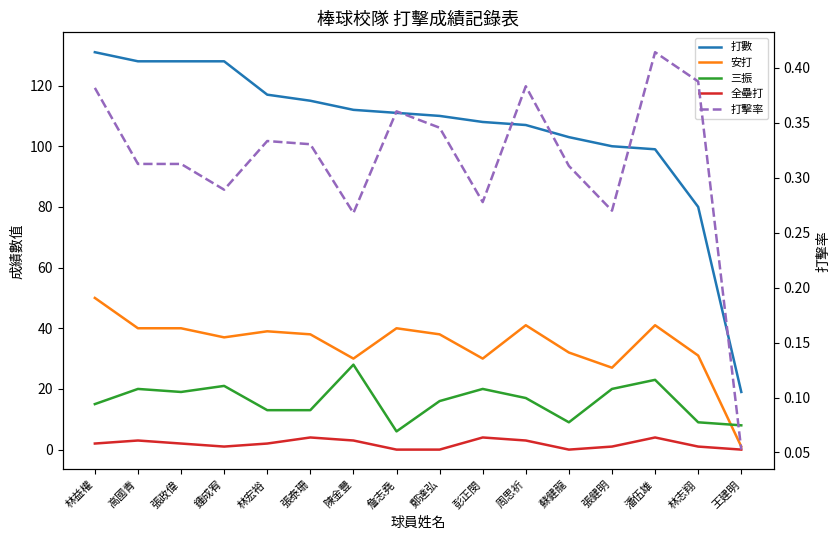

Reading right to left, transcribe all the data shown in this chart.

打數: 王建明=19.0	林志翔=80.0	潘伍雄=99.0	張健明=100.0	蘇健龍=103.0	周思祈=107.0	彭正閔=108.0	鄭達弘=110.0	詹志堯=111.0	陳金豐=112.0	張泰珊=115.0	林宏裕=117.0	鍾成宥=128.0	張政偉=128.0	高國青=128.0	林益權=131.0
安打: 王建明=1.0	林志翔=31.0	潘伍雄=41.0	張健明=27.0	蘇健龍=32.0	周思祈=41.0	彭正閔=30.0	鄭達弘=38.0	詹志堯=40.0	陳金豐=30.0	張泰珊=38.0	林宏裕=39.0	鍾成宥=37.0	張政偉=40.0	高國青=40.0	林益權=50.0
三振: 王建明=8.0	林志翔=9.0	潘伍雄=23.0	張健明=20.0	蘇健龍=9.0	周思祈=17.0	彭正閔=20.0	鄭達弘=16.0	詹志堯=6.0	陳金豐=28.0	張泰珊=13.0	林宏裕=13.0	鍾成宥=21.0	張政偉=19.0	高國青=20.0	林益權=15.0
全壘打: 王建明=0.0	林志翔=1.0	潘伍雄=4.0	張健明=1.0	蘇健龍=0.0	周思祈=3.0	彭正閔=4.0	鄭達弘=0.0	詹志堯=0.0	陳金豐=3.0	張泰珊=4.0	林宏裕=2.0	鍾成宥=1.0	張政偉=2.0	高國青=3.0	林益權=2.0
打擊率: 王建明=0.1	林志翔=0.4	潘伍雄=0.4	張健明=0.3	蘇健龍=0.3	周思祈=0.4	彭正閔=0.3	鄭達弘=0.3	詹志堯=0.4	陳金豐=0.3	張泰珊=0.3	林宏裕=0.3	鍾成宥=0.3	張政偉=0.3	高國青=0.3	林益權=0.4